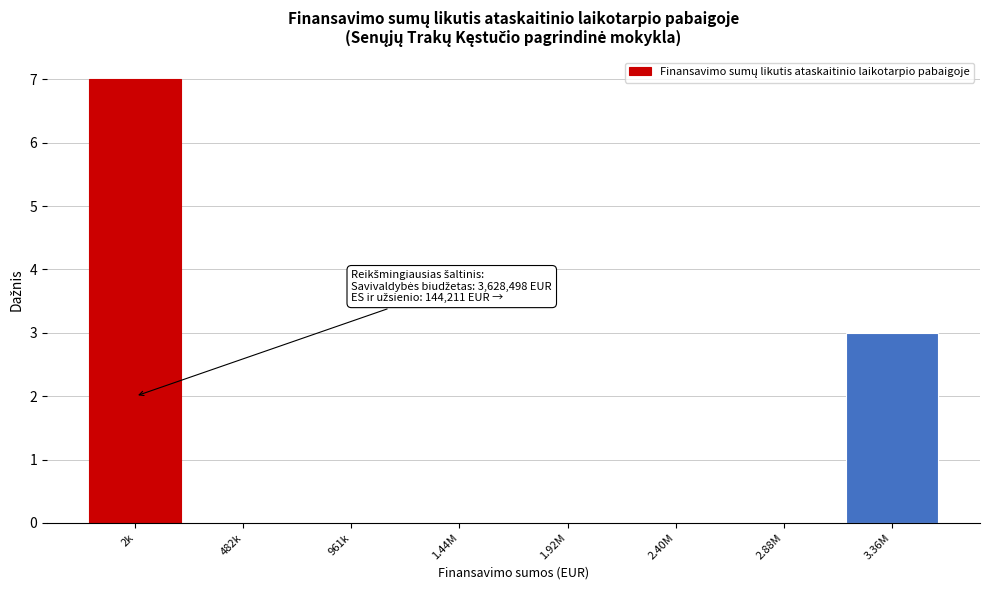

Reading right to left, transcribe all the data shown in this chart.

3.36M=3	2.88M=0	2.40M=0	1.92M=0	1.44M=0	961k=0	482k=0	2k=7